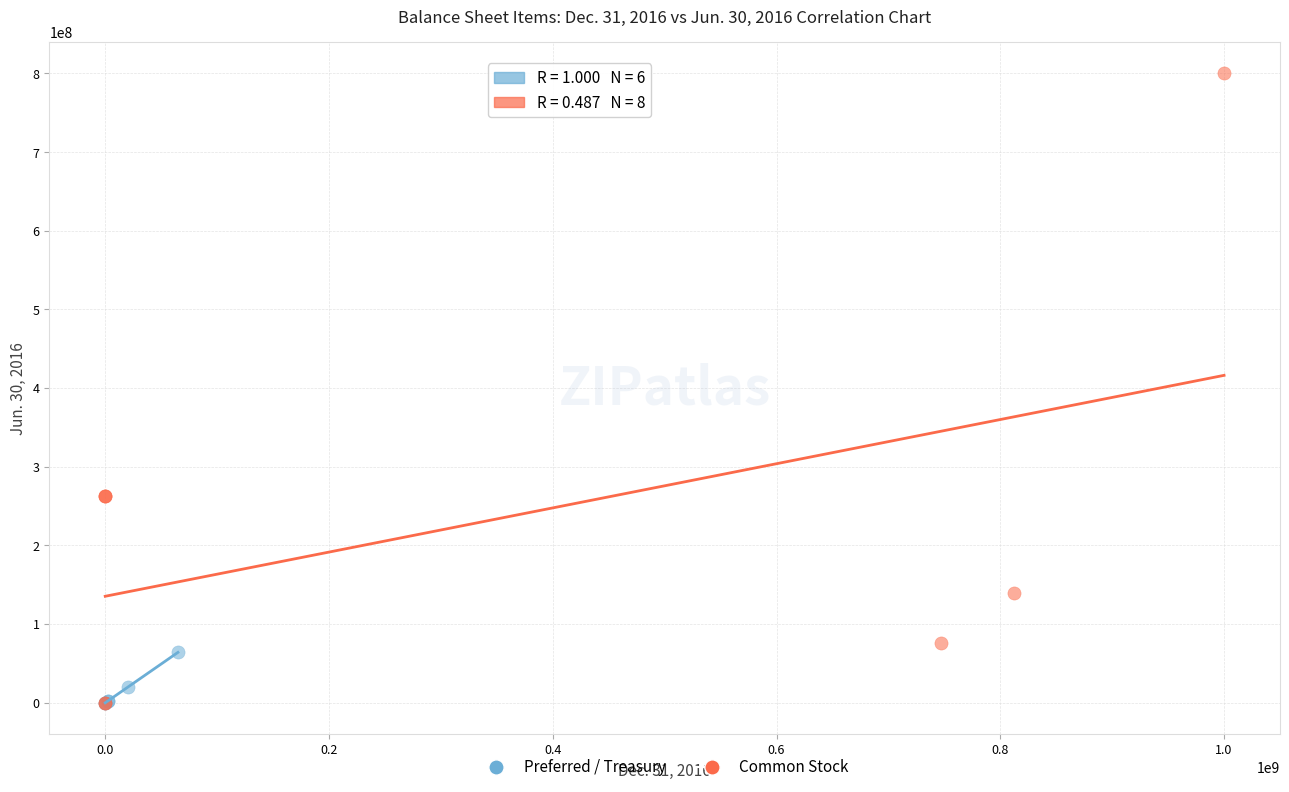

Which series reaches the maximum Y coordinate?

Common Stock